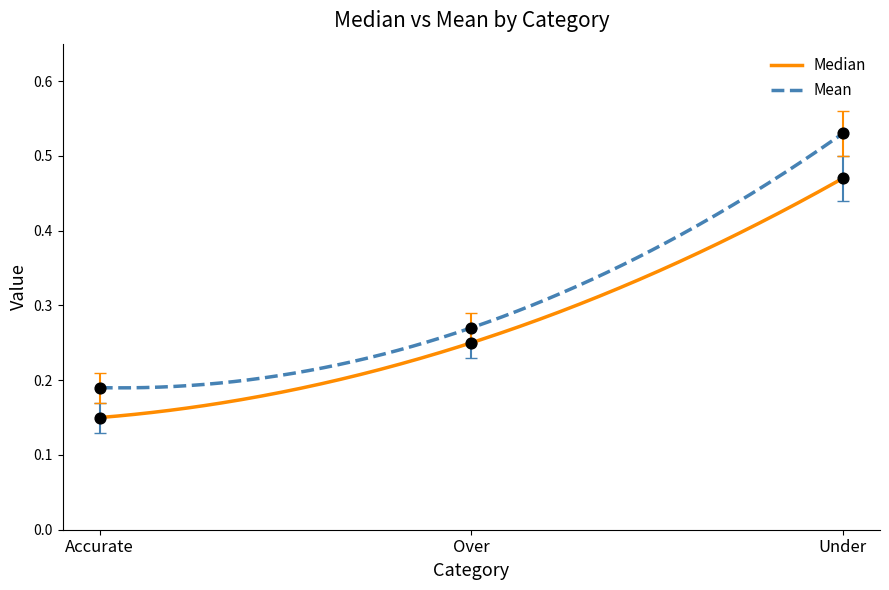

Which series has the largest Y range (max minus min)?

Mean